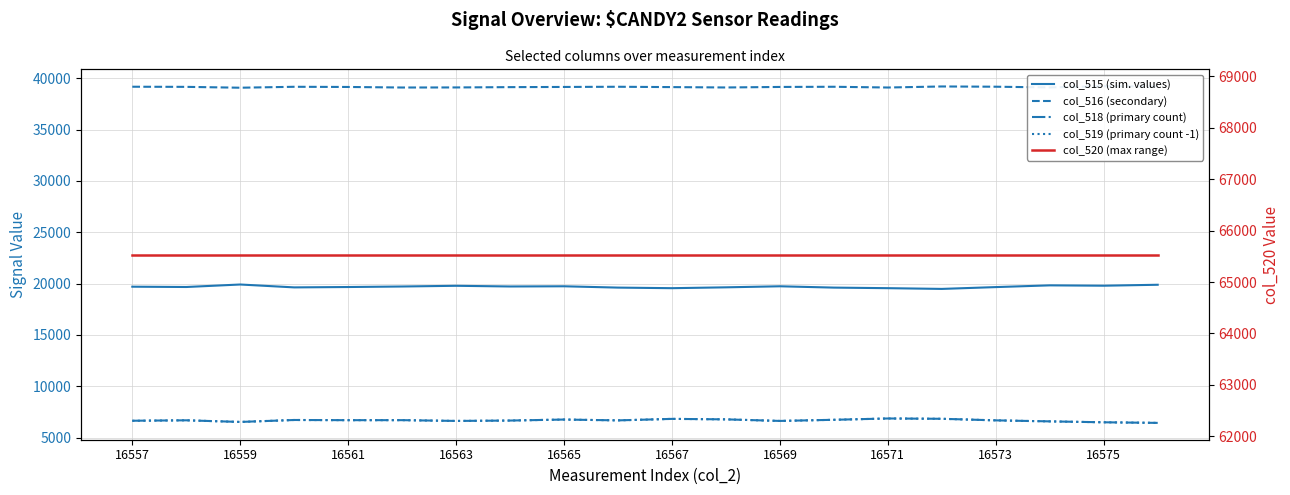

In col_515 (sim. values), how many points are lower than both neighbors (excluding endpoints)?

6